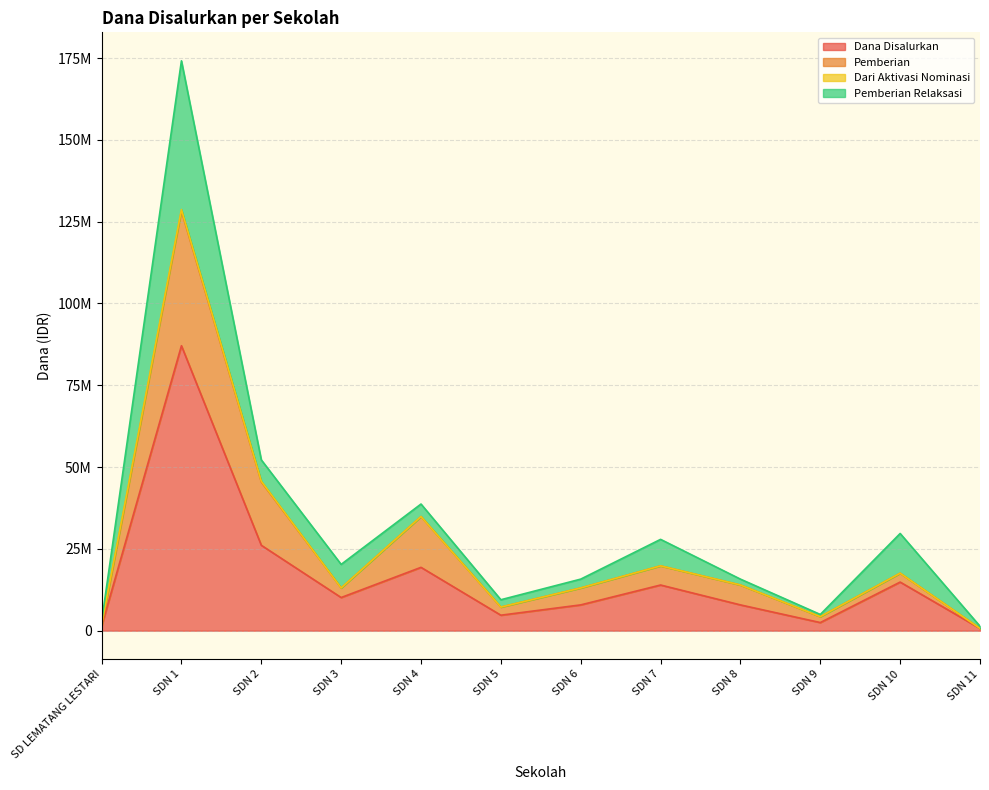

Which has a higher value, SDN 7 or SDN 4?

SDN 4